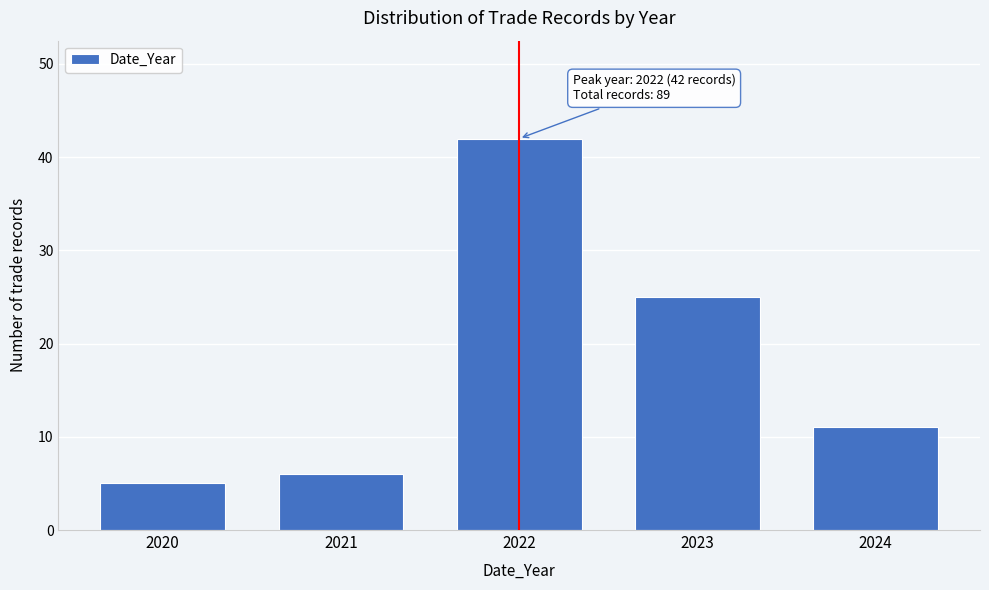

Reading left to right, list all the values displayed in this chart.

2020=5	2021=6	2022=42	2023=25	2024=11